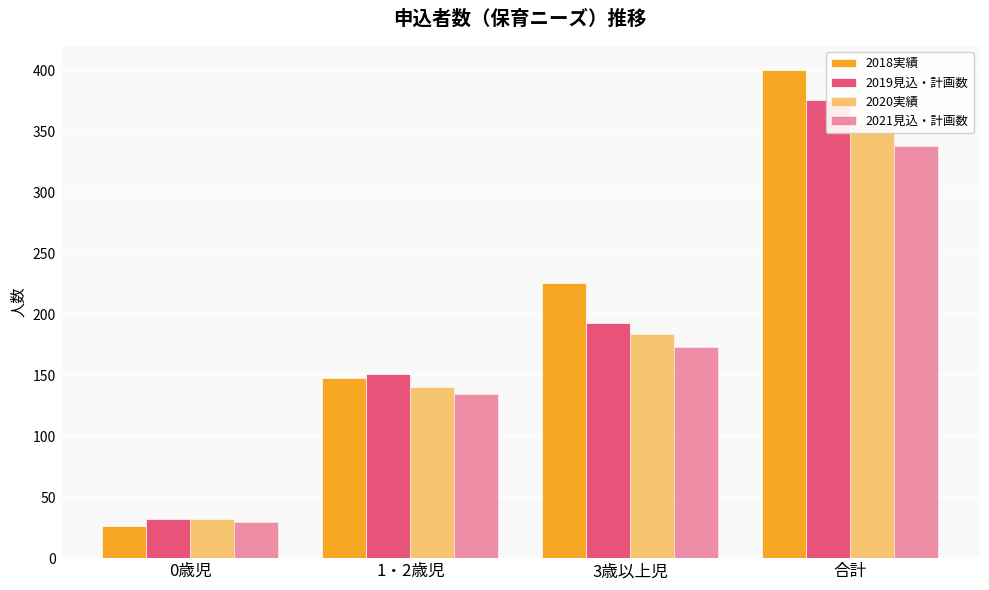

What position from the left is 3歳以上児?

3